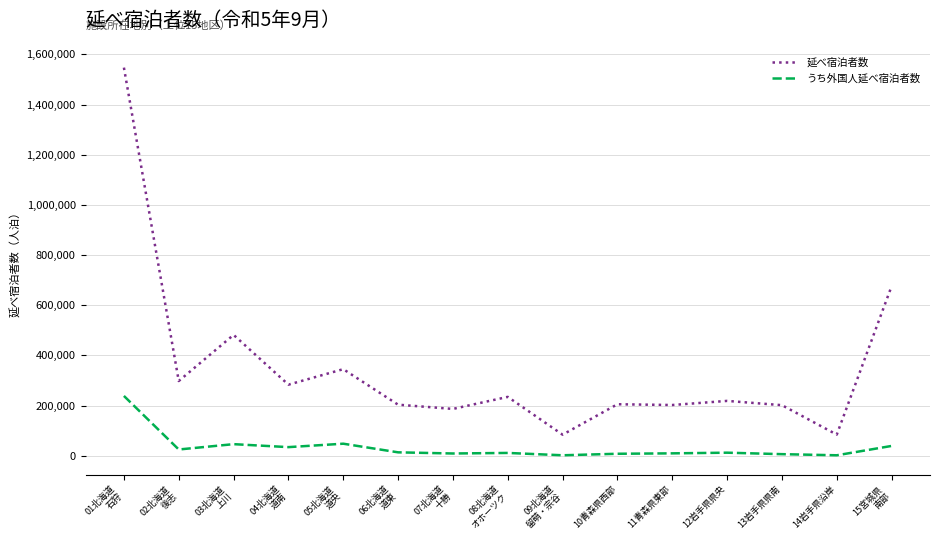

What is the difference between the maximum and minimum values in the うち外国人延べ宿泊者数 series?

236630